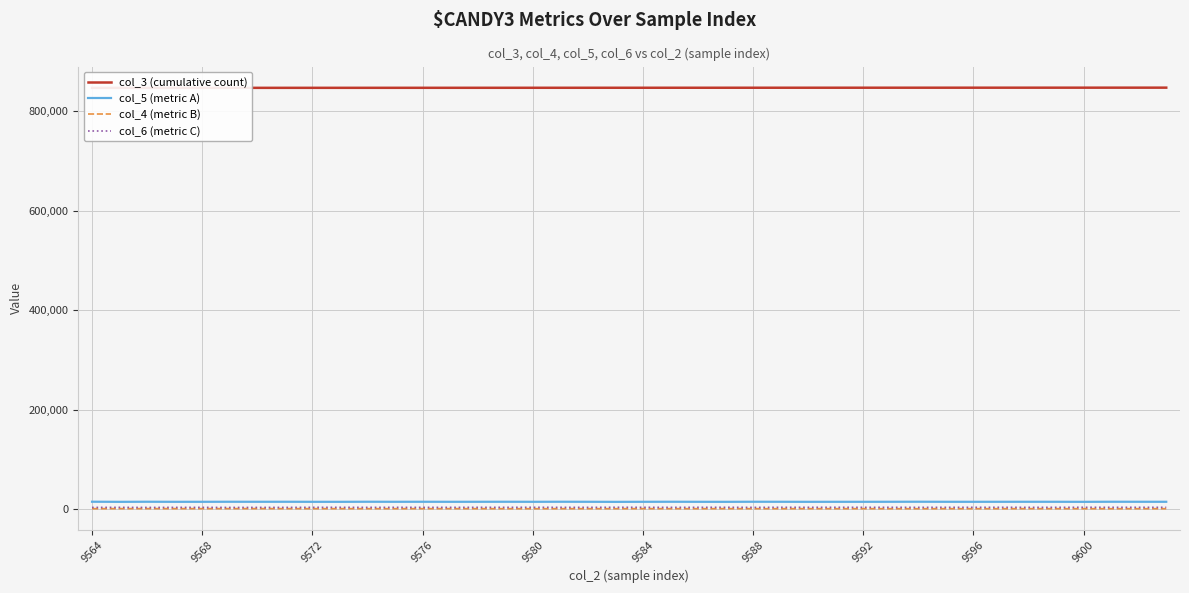

True or false: col_6 (metric C) and col_5 (metric A) cross at least once.

False